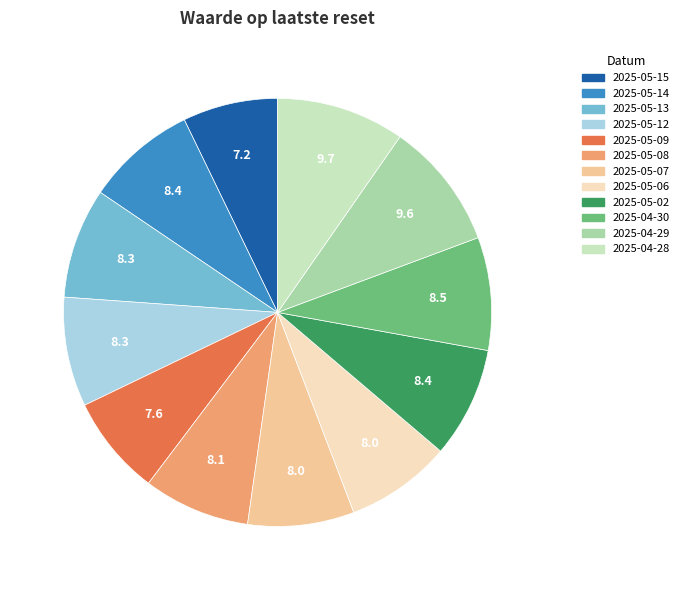

Is it true that 2025-05-12 is 14% of the pie?

False